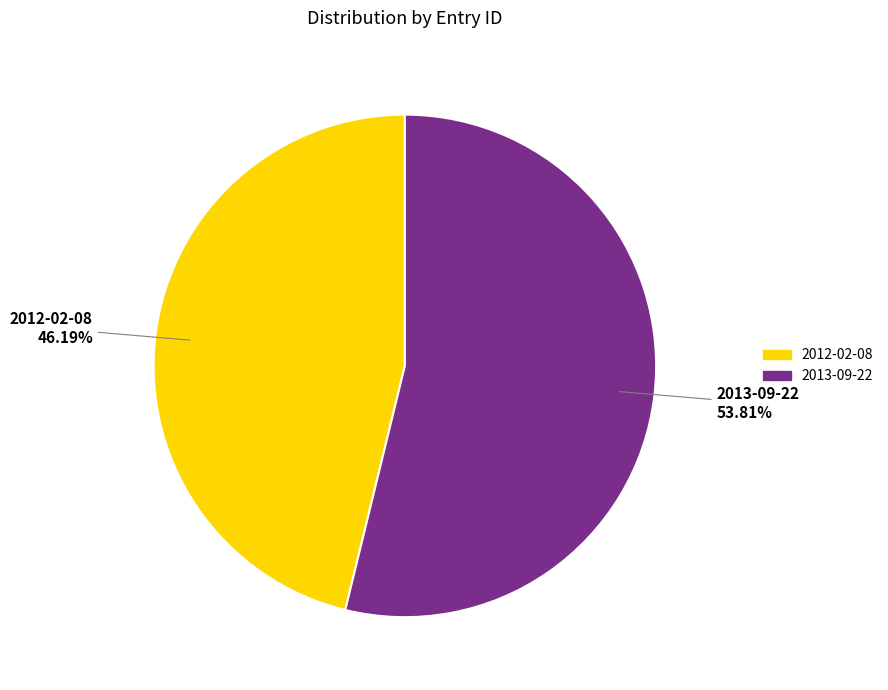

To the nearest percent, what percentage of the pie is 2013-09-22?

54%